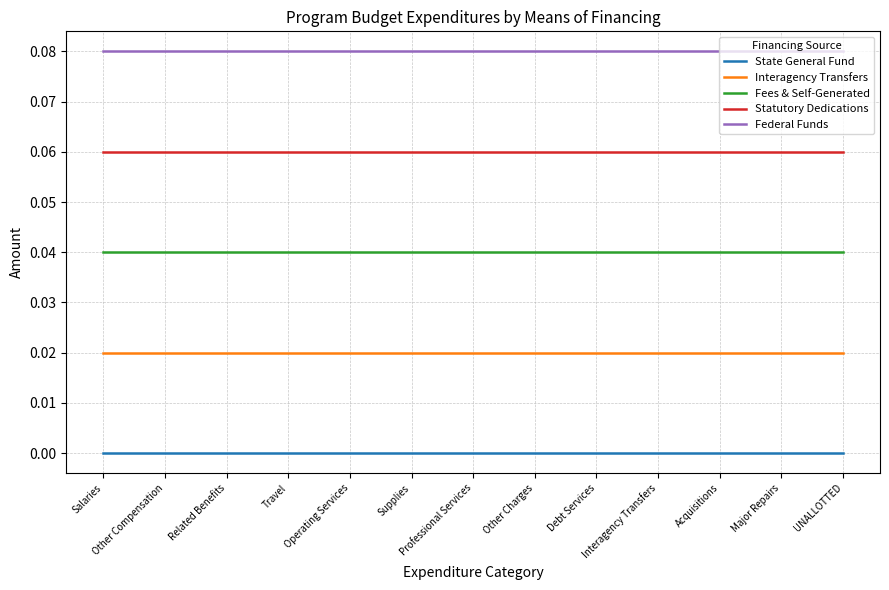

True or false: Fees & Self-Generated and Statutory Dedications intersect in this chart.

False